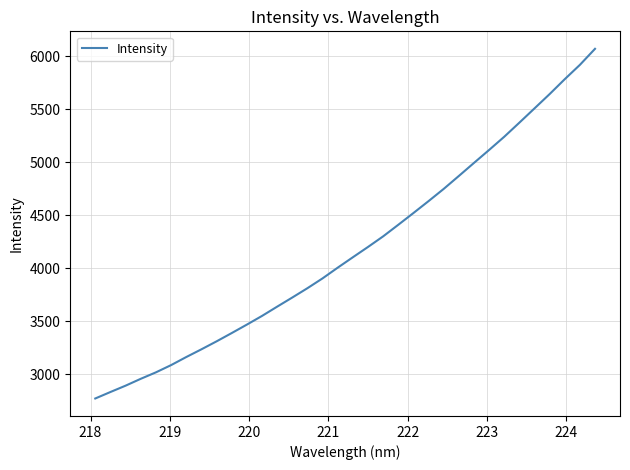

What is the difference between the maximum and minimum values?

3295.0